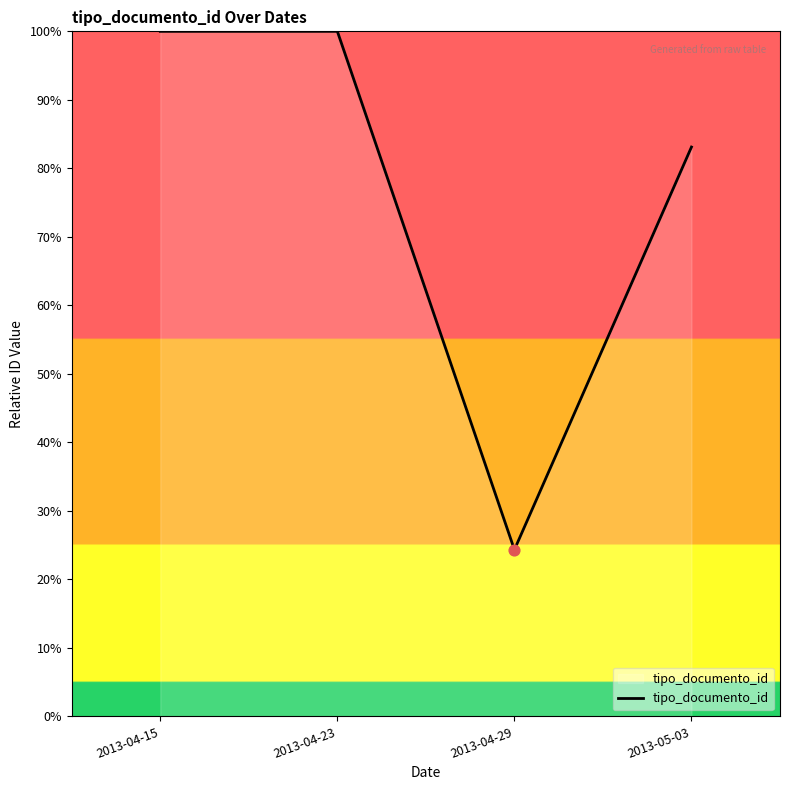

Which has a higher value, 2013-04-29 or 2013-04-23?

2013-04-23